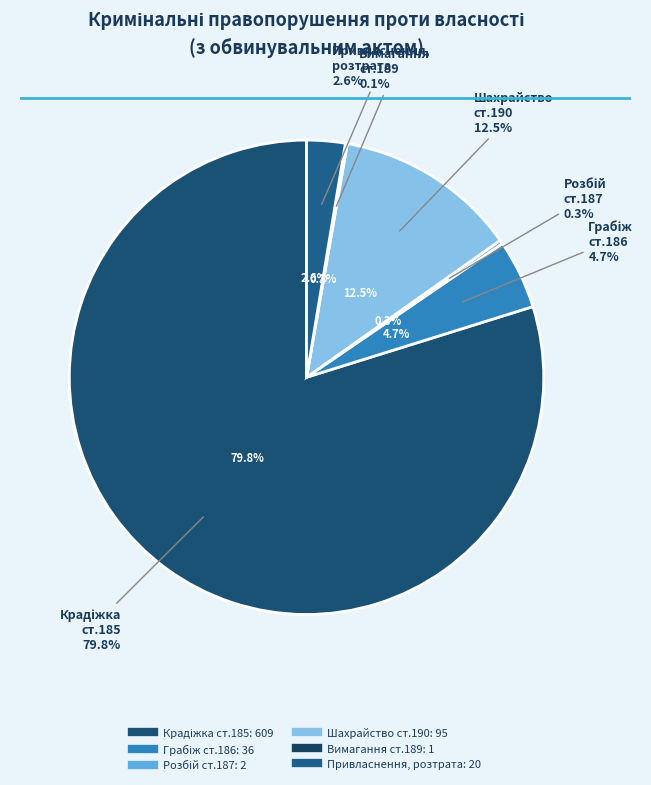

To the nearest percent, what percentage of the pie is Шахрайство
ст.190?

12%